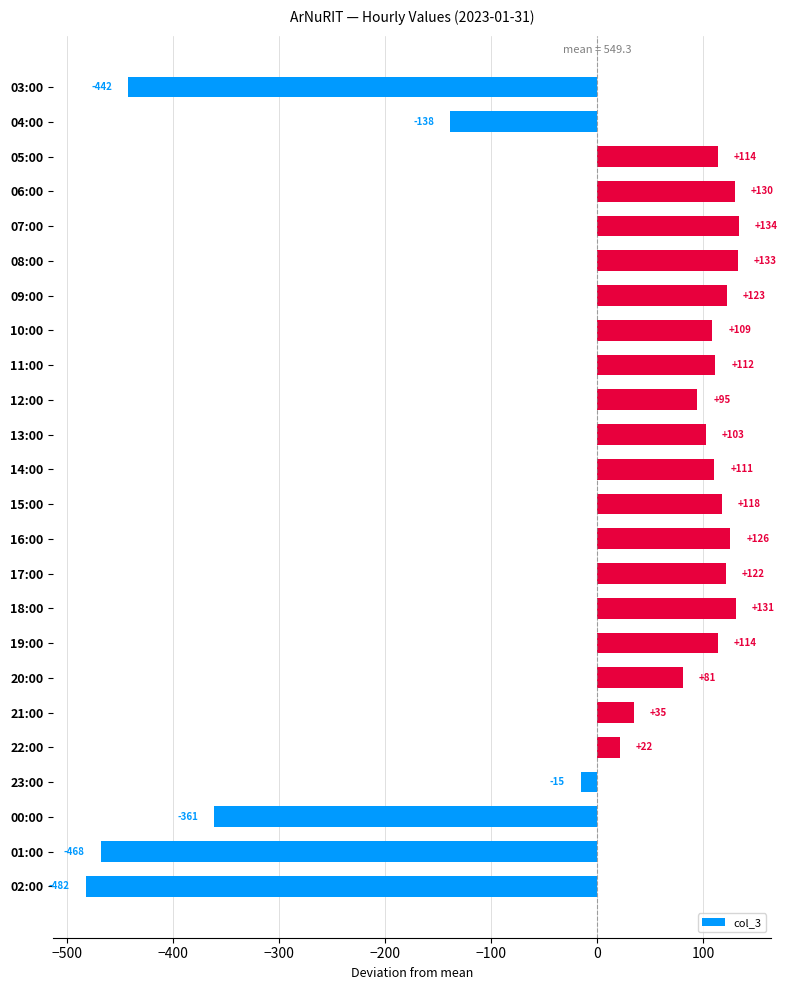

Which category has the lowest value across all series?

02:00